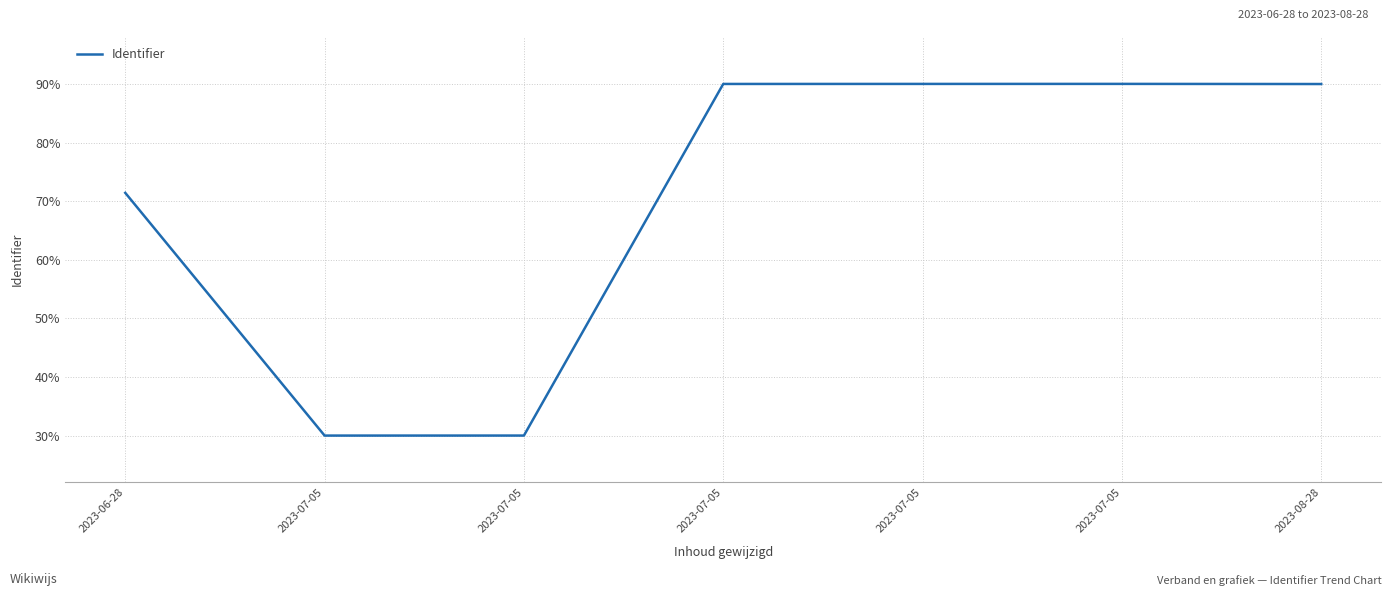

How many series are shown in this chart?

1